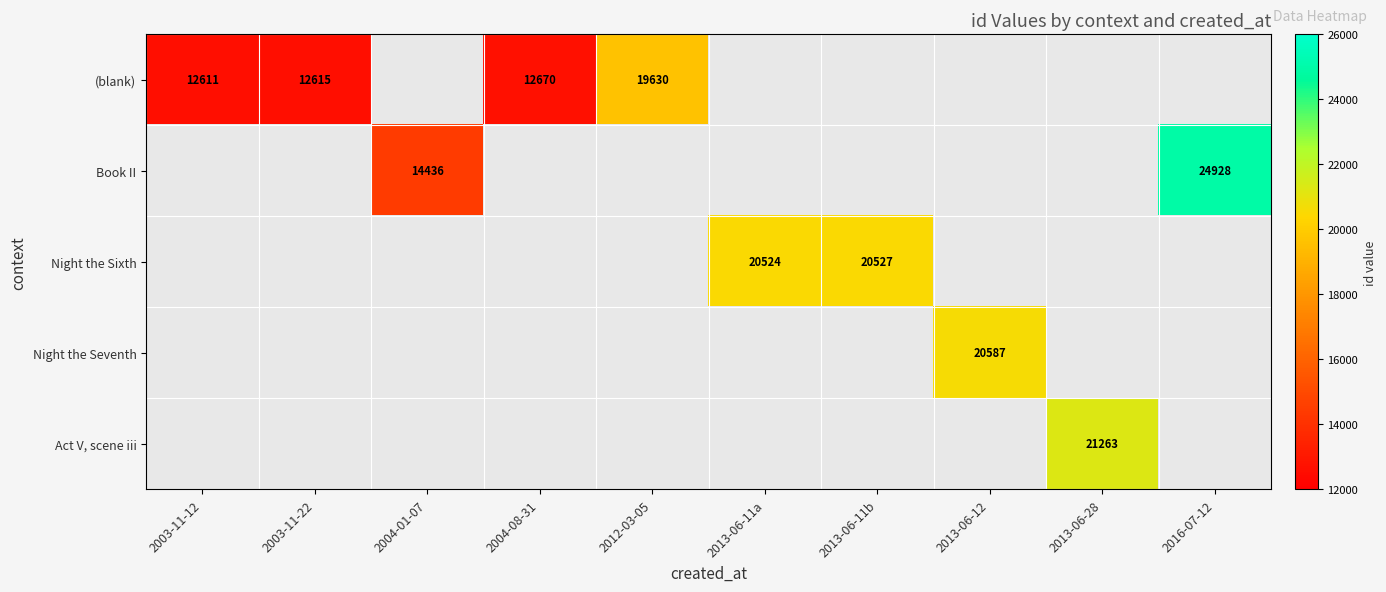

At which category does the chart reach its minimum across all series?

2003-11-12